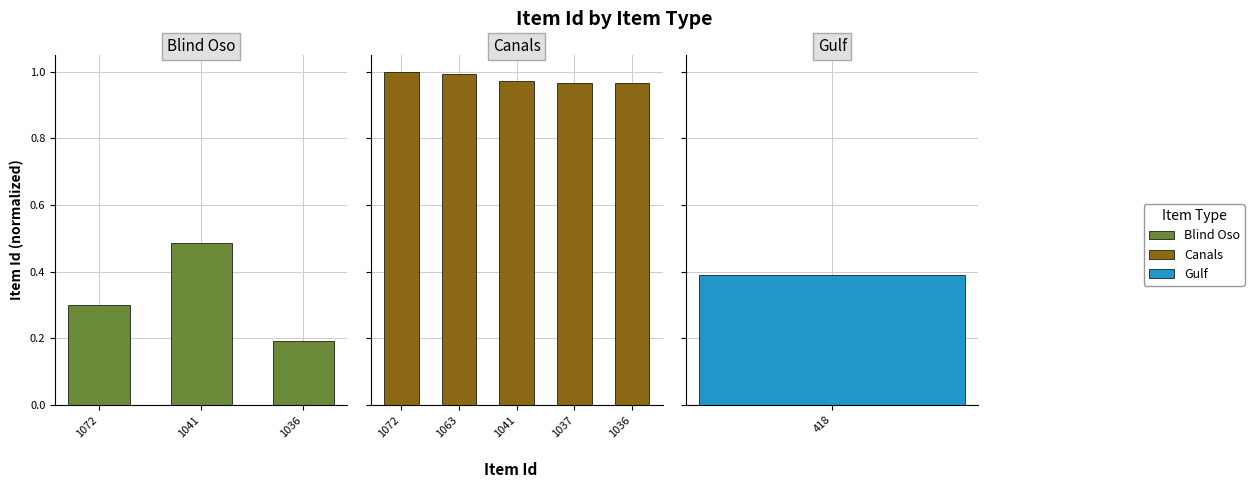

What position from the right is 2?

3